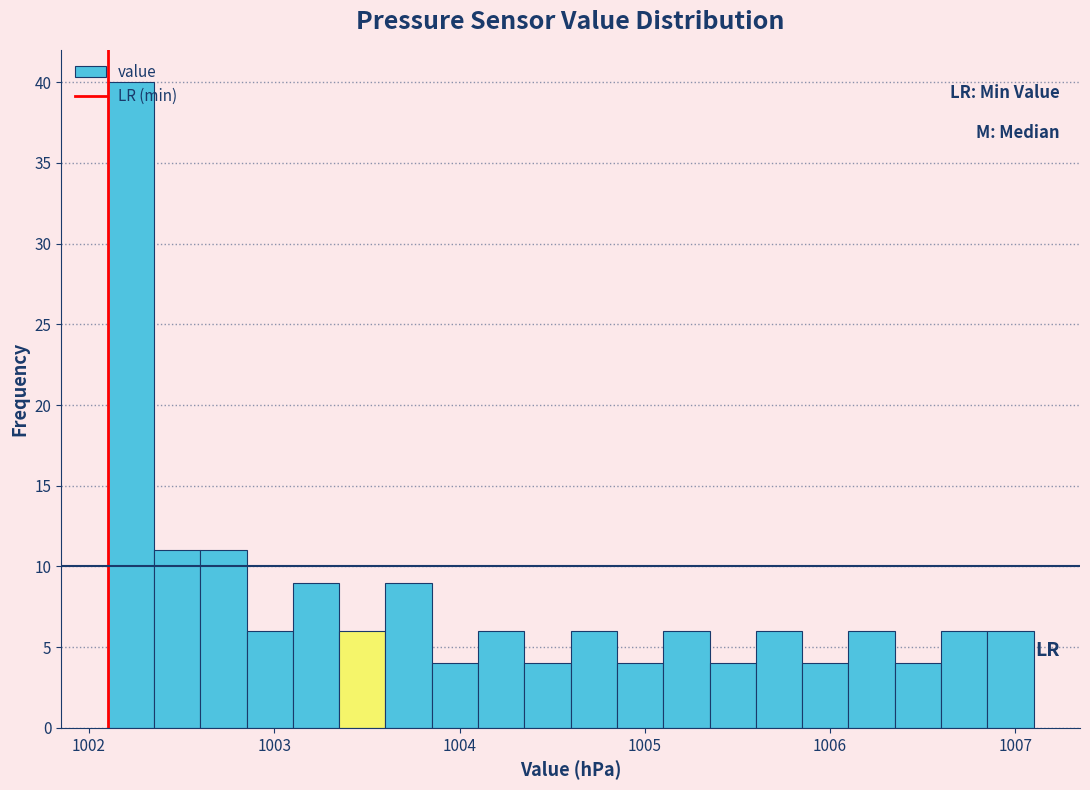

Read against the x-axis, roughly where is the centre of the tallest bar?

1002.2